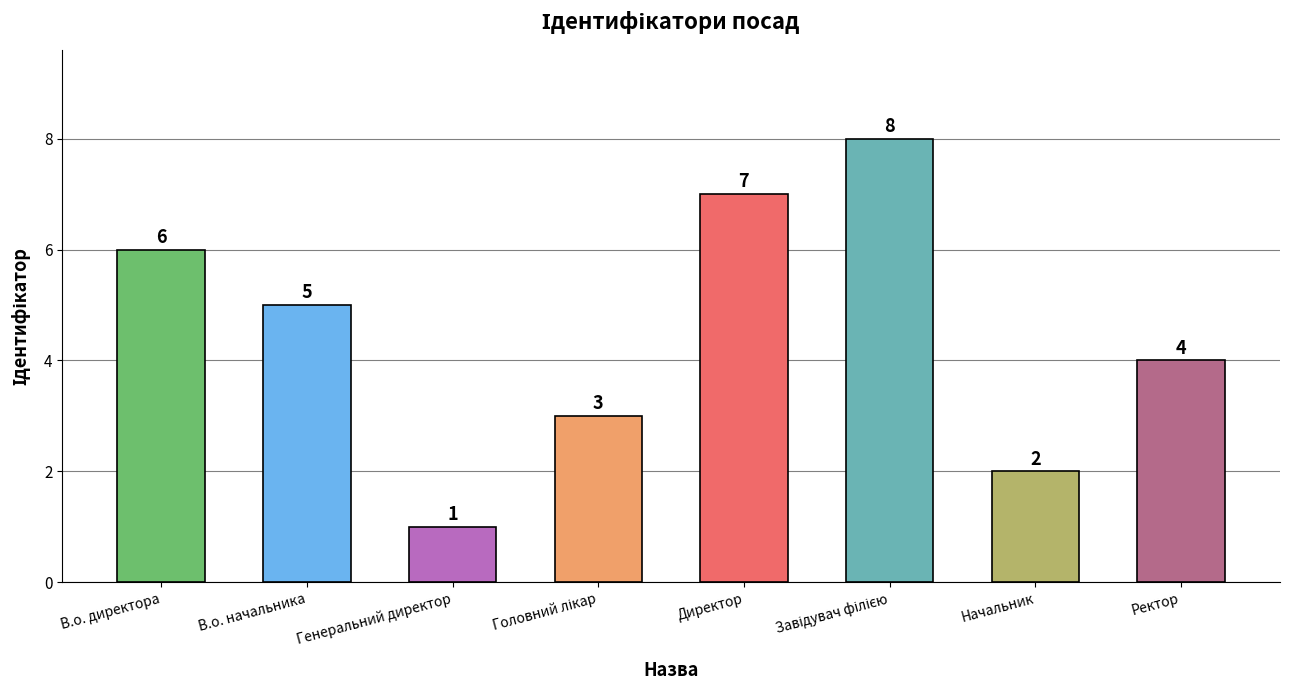

What position from the right is Генеральний директор?

6